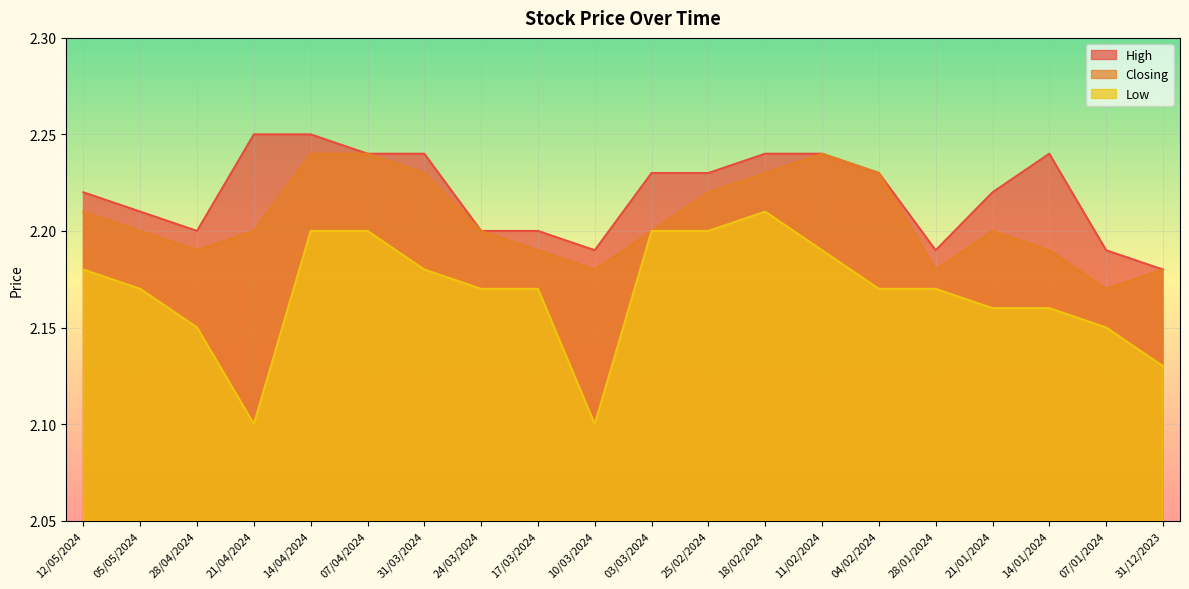

Reading left to right, what are all the values shown in this chart?

High: 12/05/2024=2.2	05/05/2024=2.2	28/04/2024=2.2	21/04/2024=2.2	14/04/2024=2.2	07/04/2024=2.2	31/03/2024=2.2	24/03/2024=2.2	17/03/2024=2.2	10/03/2024=2.2	03/03/2024=2.2	25/02/2024=2.2	18/02/2024=2.2	11/02/2024=2.2	04/02/2024=2.2	28/01/2024=2.2	21/01/2024=2.2	14/01/2024=2.2	07/01/2024=2.2	31/12/2023=2.2
Closing: 12/05/2024=2.2	05/05/2024=2.2	28/04/2024=2.2	21/04/2024=2.2	14/04/2024=2.2	07/04/2024=2.2	31/03/2024=2.2	24/03/2024=2.2	17/03/2024=2.2	10/03/2024=2.2	03/03/2024=2.2	25/02/2024=2.2	18/02/2024=2.2	11/02/2024=2.2	04/02/2024=2.2	28/01/2024=2.2	21/01/2024=2.2	14/01/2024=2.2	07/01/2024=2.2	31/12/2023=2.2
Low: 12/05/2024=2.2	05/05/2024=2.2	28/04/2024=2.1	21/04/2024=2.1	14/04/2024=2.2	07/04/2024=2.2	31/03/2024=2.2	24/03/2024=2.2	17/03/2024=2.2	10/03/2024=2.1	03/03/2024=2.2	25/02/2024=2.2	18/02/2024=2.2	11/02/2024=2.2	04/02/2024=2.2	28/01/2024=2.2	21/01/2024=2.2	14/01/2024=2.2	07/01/2024=2.1	31/12/2023=2.1